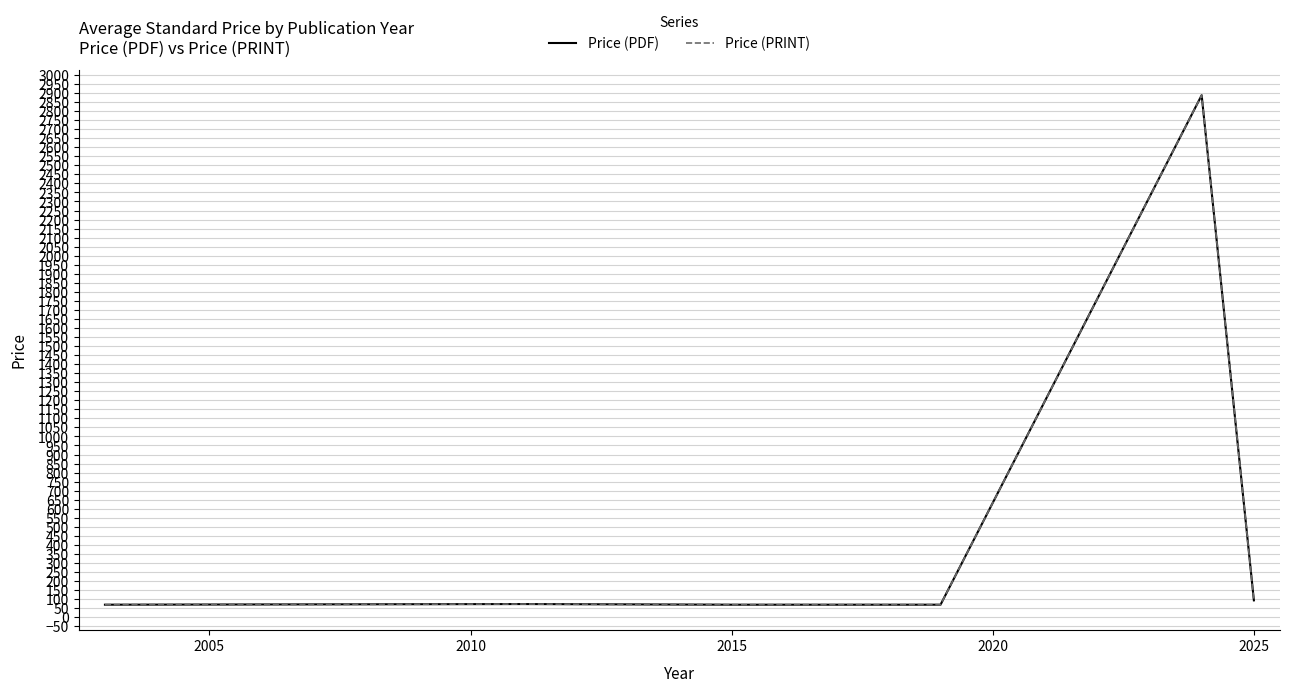

At which label does Price (PRINT) first exceed 72?

2005